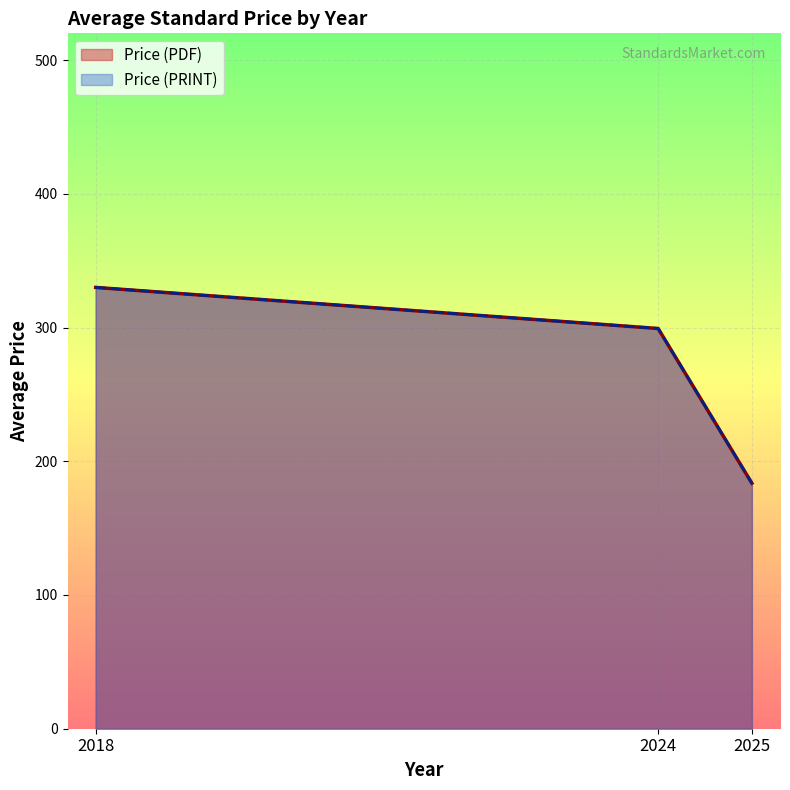

How many data points in Avg Price (PDF) are above 258?

2